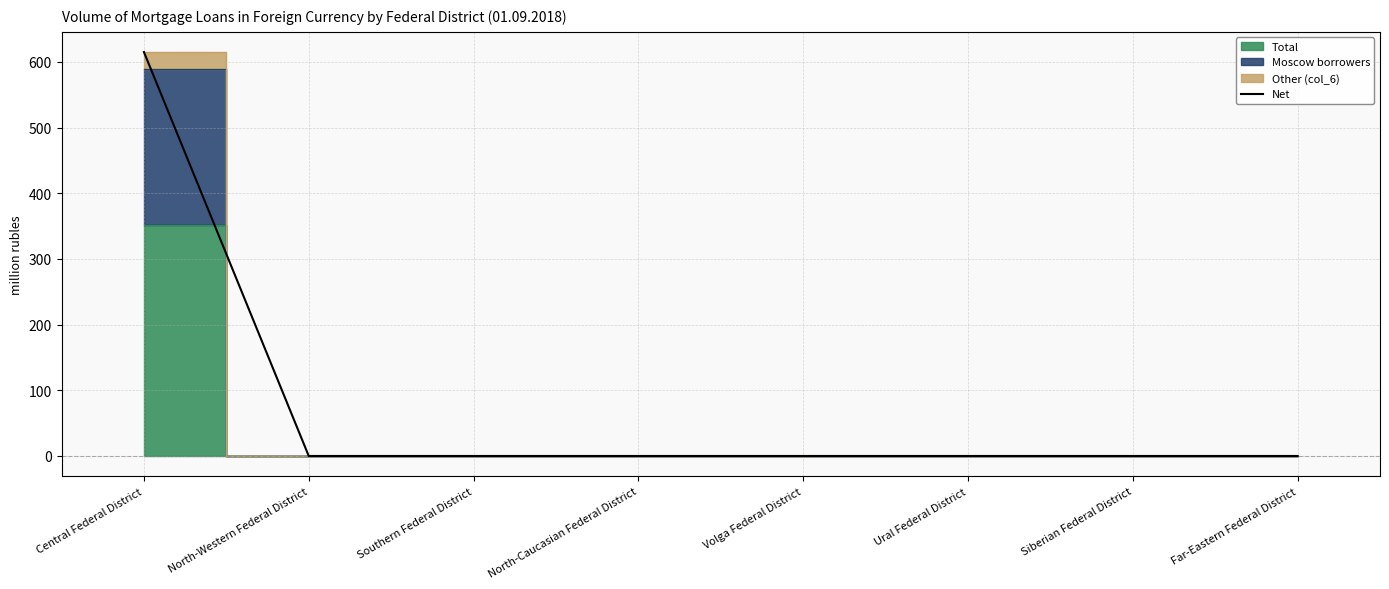

Rank the categories by value from highest to lowest.

Central Federal District, North-Western Federal District, Southern Federal District, North-Caucasian Federal District, Volga Federal District, Ural Federal District, Siberian Federal District, Far-Eastern Federal District